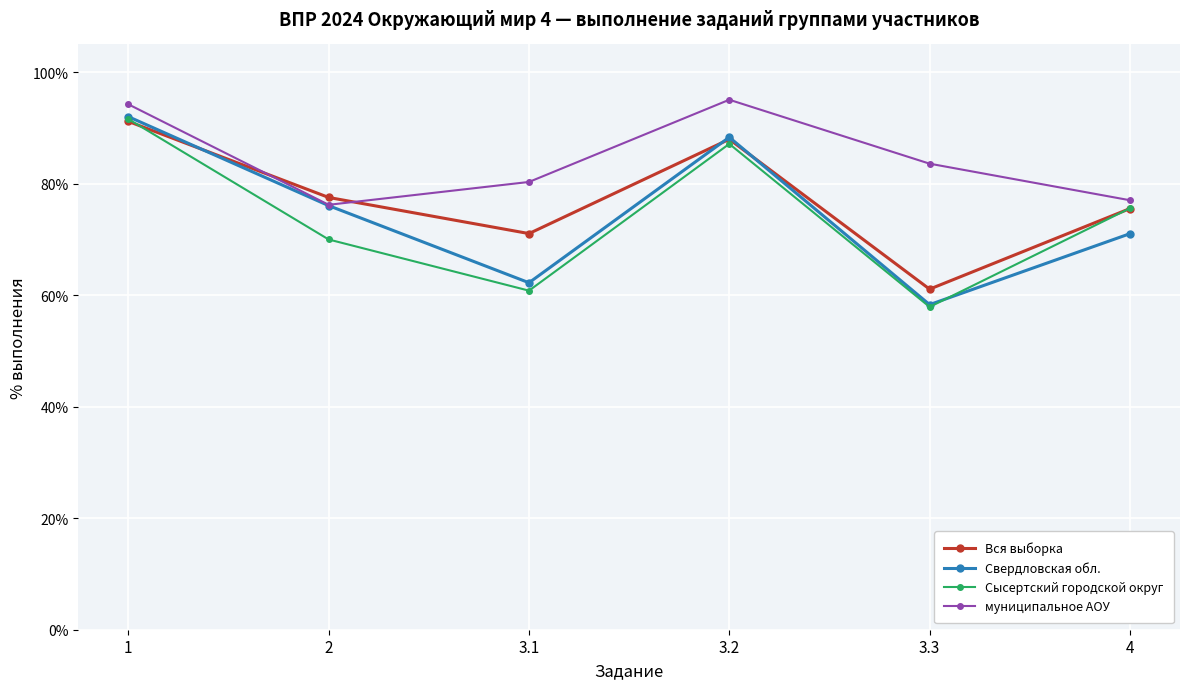

True or false: Свердловская обл. has a value of 31.5 at 3.1.

False